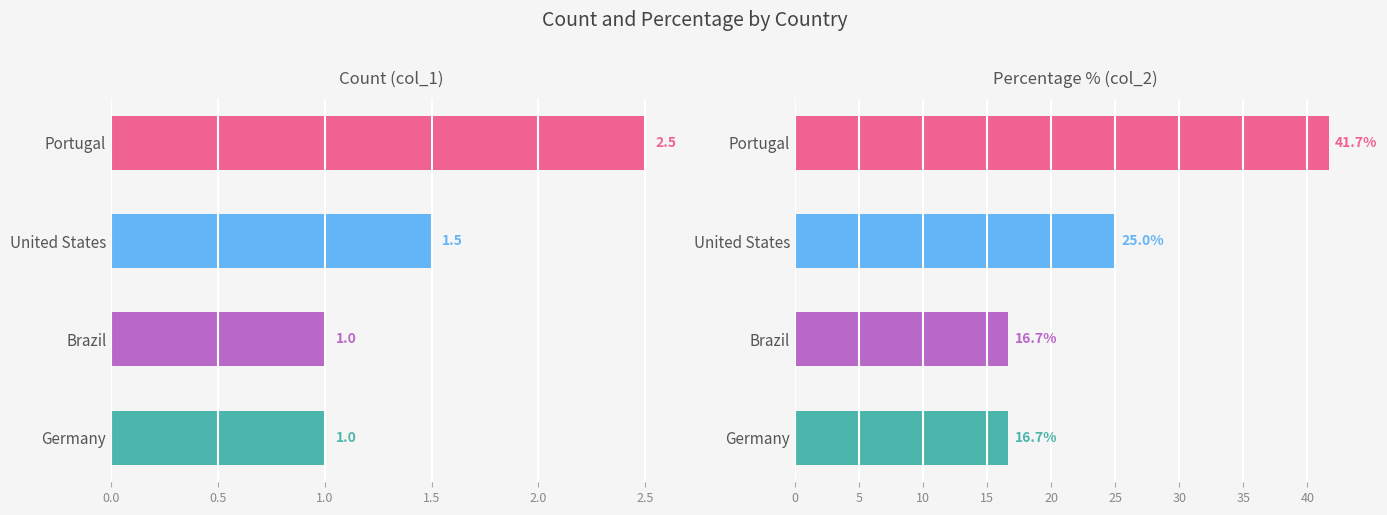

What is the sum of all col_2 values?

100.0